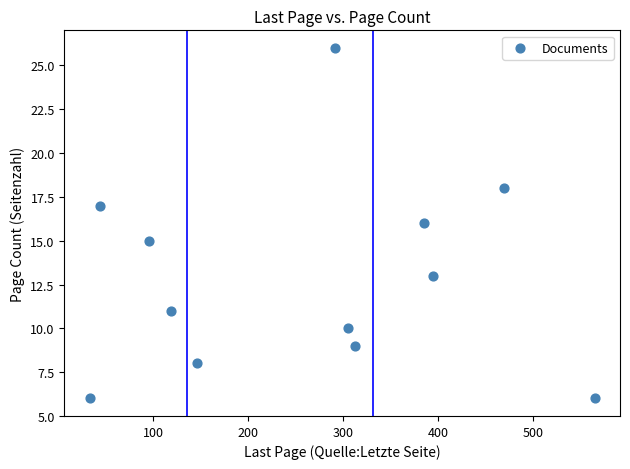

What is the range of X values (max minus min)?

532